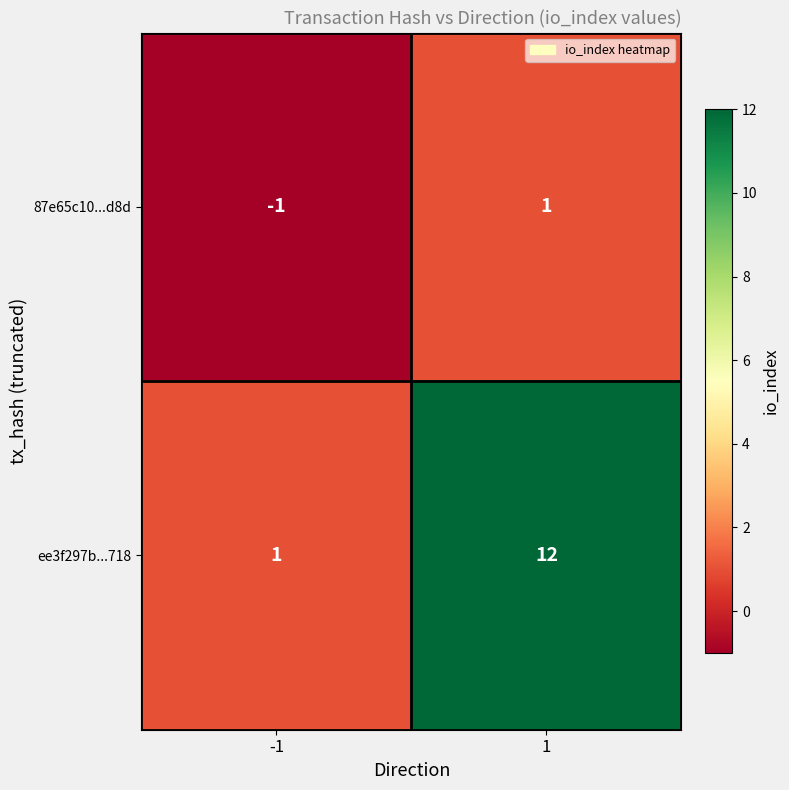

The 87e65c10...d8d series shows 1 at 1. True or false?

True